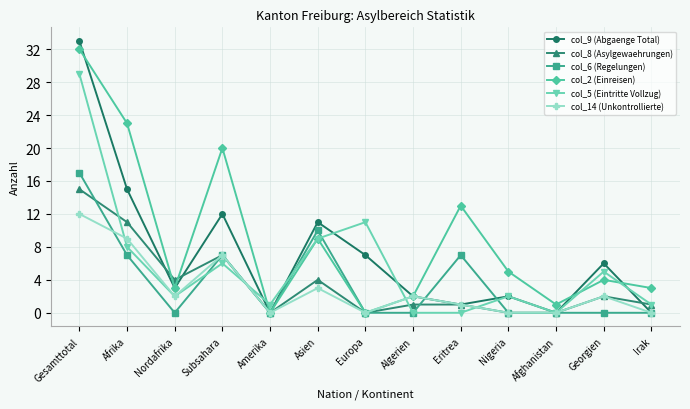

Reading left to right, list all the values displayed in this chart.

col_9 (Abgaenge Total): 33	15	3	12	0	11	7	2	1	2	0	6	0
col_8 (Asylgewaehrungen): 15	11	4	7	0	4	0	1	1	0	0	2	1
col_6 (Regelungen): 17	7	0	7	0	10	0	0	7	0	0	0	0
col_2 (Einreisen): 32	23	3	20	0	9	0	2	13	5	1	4	3
col_5 (Eintritte Vollzug): 29	8	2	6	1	9	11	0	0	2	0	5	1
col_14 (Unkontrollierte): 12	9	2	7	0	3	0	2	1	0	0	2	0